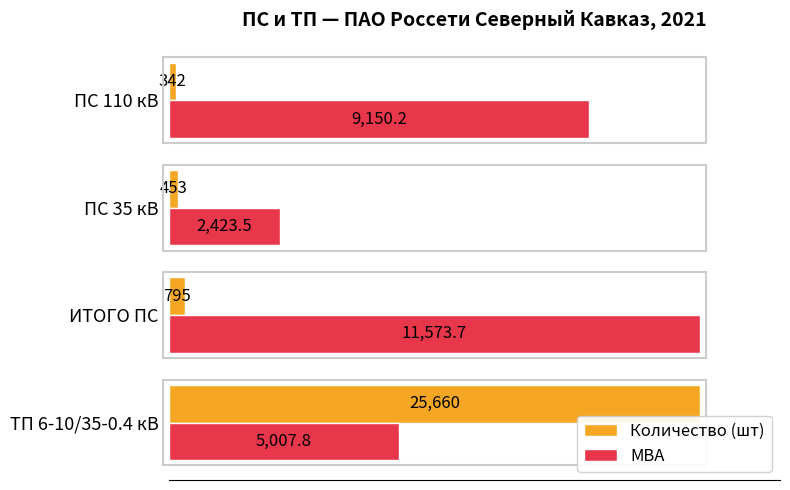

What are all the series names shown in the legend?

Количество (шт), МВА